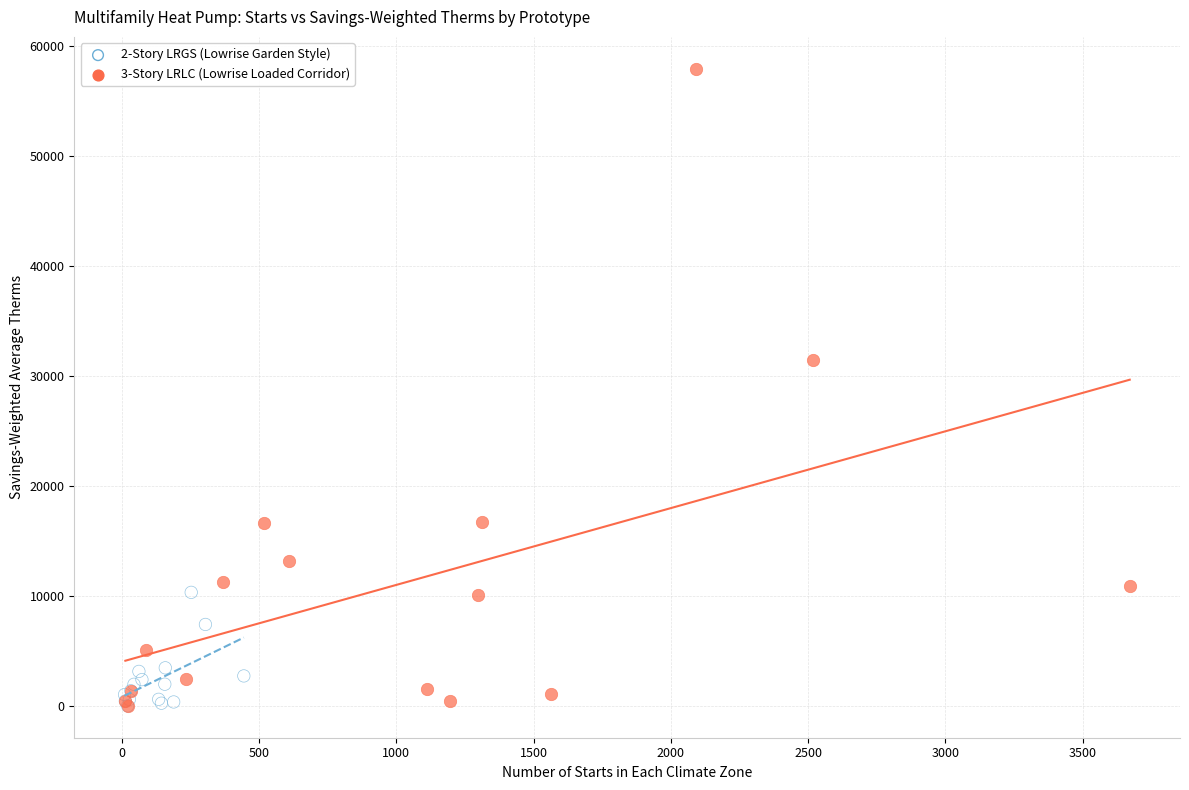

Which series has the largest Y range (max minus min)?

3-Story LRLC (Lowrise Loaded Corridor)